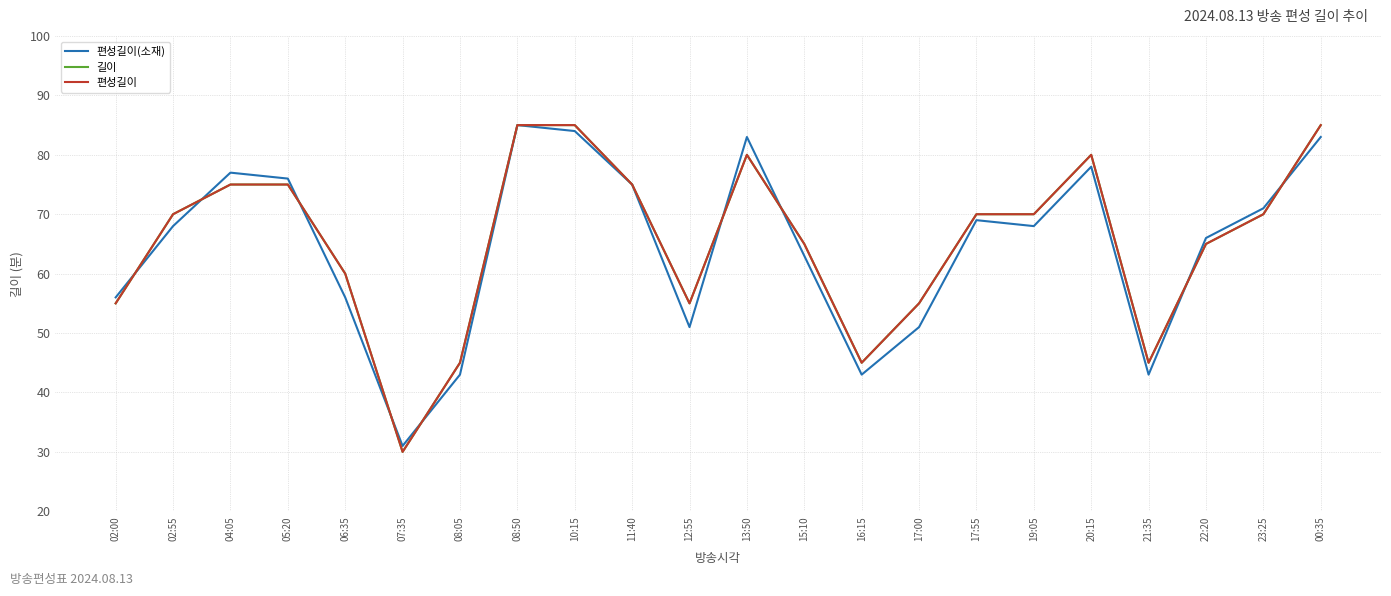

At which label is 길이 closest to 57?

02:00